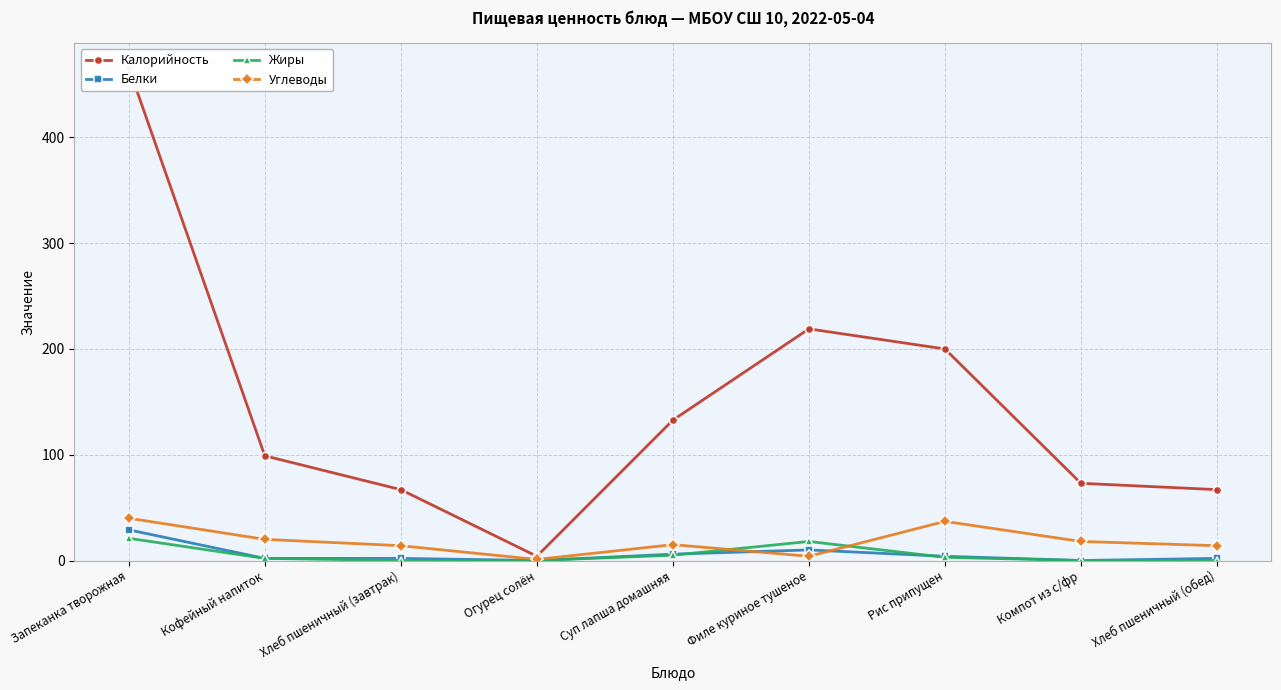

Count the number of data series in this chart.

4